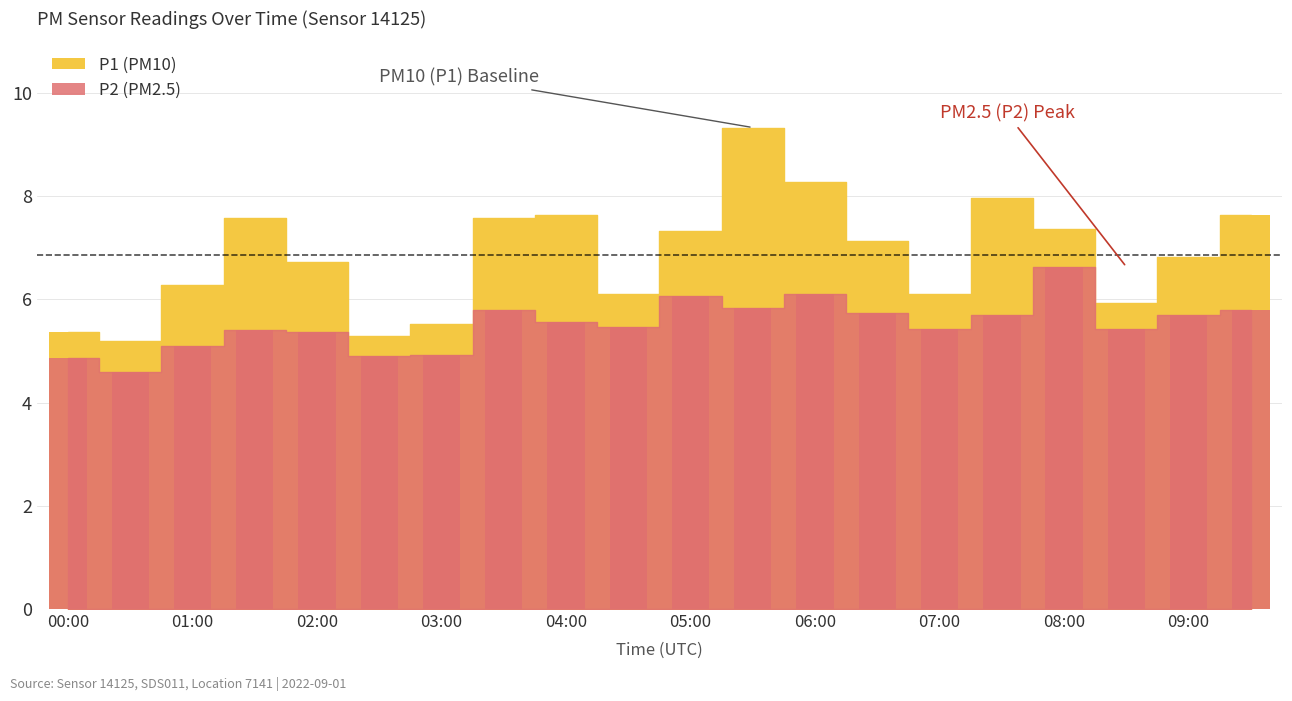

List the series in order of their overall mean, highest first.

P1, P2